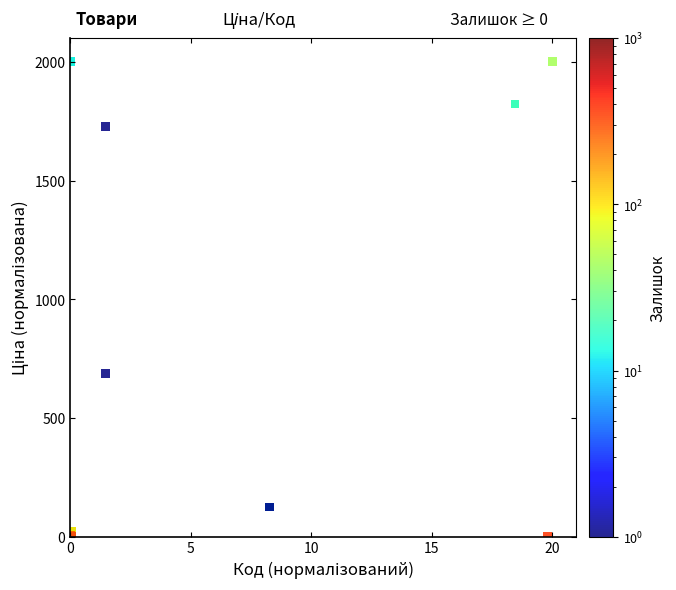

What Y value in the scatter plot is closest to 1000?

686.2